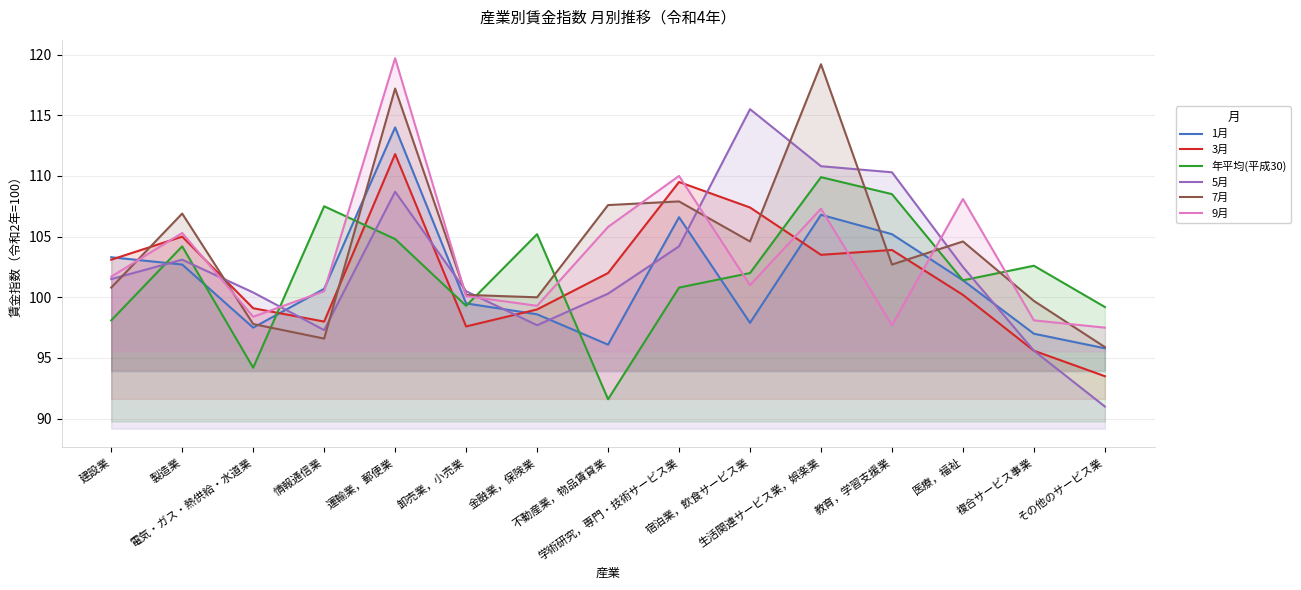

What is the average value of the 9月 series?

103.4